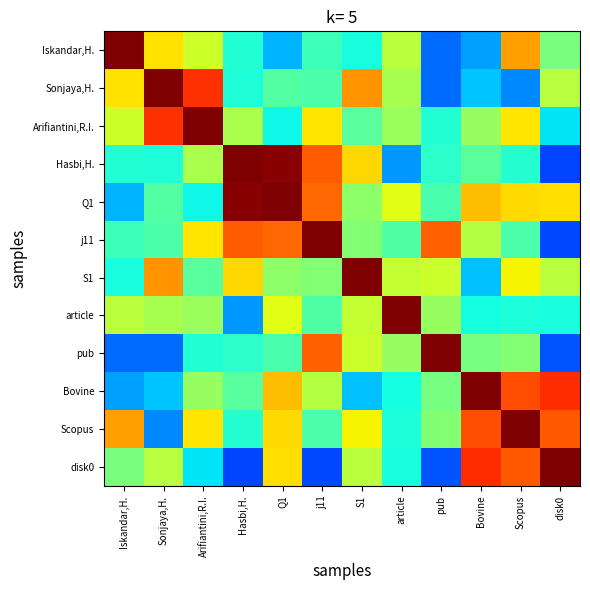

Reading left to right, list all the values displayed in this chart.

Iskandar,H.: Iskandar,H.=1.0	Sonjaya,H.=0.7	Arifiantini,R.I.=0.6	Hasbi,H.=0.4	Q1=0.3	j11=0.4	S1=0.4	article=0.6	pub=0.2	Bovine=0.3	Scopus=0.7	disk0=0.5
Sonjaya,H.: Iskandar,H.=0.7	Sonjaya,H.=1.0	Arifiantini,R.I.=0.9	Hasbi,H.=0.4	Q1=0.5	j11=0.4	S1=0.8	article=0.6	pub=0.2	Bovine=0.3	Scopus=0.3	disk0=0.6
Arifiantini,R.I.: Iskandar,H.=0.6	Sonjaya,H.=0.9	Arifiantini,R.I.=1.0	Hasbi,H.=0.6	Q1=0.4	j11=0.7	S1=0.5	article=0.5	pub=0.4	Bovine=0.5	Scopus=0.7	disk0=0.3
Hasbi,H.: Iskandar,H.=0.4	Sonjaya,H.=0.4	Arifiantini,R.I.=0.6	Hasbi,H.=1.0	Q1=1.0	j11=0.8	S1=0.7	article=0.3	pub=0.4	Bovine=0.5	Scopus=0.4	disk0=0.2
Q1: Iskandar,H.=0.3	Sonjaya,H.=0.5	Arifiantini,R.I.=0.4	Hasbi,H.=1.0	Q1=1.0	j11=0.8	S1=0.5	article=0.6	pub=0.4	Bovine=0.7	Scopus=0.7	disk0=0.7
j11: Iskandar,H.=0.4	Sonjaya,H.=0.4	Arifiantini,R.I.=0.7	Hasbi,H.=0.8	Q1=0.8	j11=1.0	S1=0.5	article=0.4	pub=0.8	Bovine=0.6	Scopus=0.4	disk0=0.2
S1: Iskandar,H.=0.4	Sonjaya,H.=0.8	Arifiantini,R.I.=0.5	Hasbi,H.=0.7	Q1=0.5	j11=0.5	S1=1.0	article=0.6	pub=0.6	Bovine=0.3	Scopus=0.6	disk0=0.6
article: Iskandar,H.=0.6	Sonjaya,H.=0.6	Arifiantini,R.I.=0.5	Hasbi,H.=0.3	Q1=0.6	j11=0.4	S1=0.6	article=1.0	pub=0.5	Bovine=0.4	Scopus=0.4	disk0=0.4
pub: Iskandar,H.=0.2	Sonjaya,H.=0.2	Arifiantini,R.I.=0.4	Hasbi,H.=0.4	Q1=0.4	j11=0.8	S1=0.6	article=0.5	pub=1.0	Bovine=0.5	Scopus=0.5	disk0=0.2
Bovine: Iskandar,H.=0.3	Sonjaya,H.=0.3	Arifiantini,R.I.=0.5	Hasbi,H.=0.5	Q1=0.7	j11=0.6	S1=0.3	article=0.4	pub=0.5	Bovine=1.0	Scopus=0.8	disk0=0.9
Scopus: Iskandar,H.=0.7	Sonjaya,H.=0.3	Arifiantini,R.I.=0.7	Hasbi,H.=0.4	Q1=0.7	j11=0.4	S1=0.6	article=0.4	pub=0.5	Bovine=0.8	Scopus=1.0	disk0=0.8
disk0: Iskandar,H.=0.5	Sonjaya,H.=0.6	Arifiantini,R.I.=0.3	Hasbi,H.=0.2	Q1=0.7	j11=0.2	S1=0.6	article=0.4	pub=0.2	Bovine=0.9	Scopus=0.8	disk0=1.0